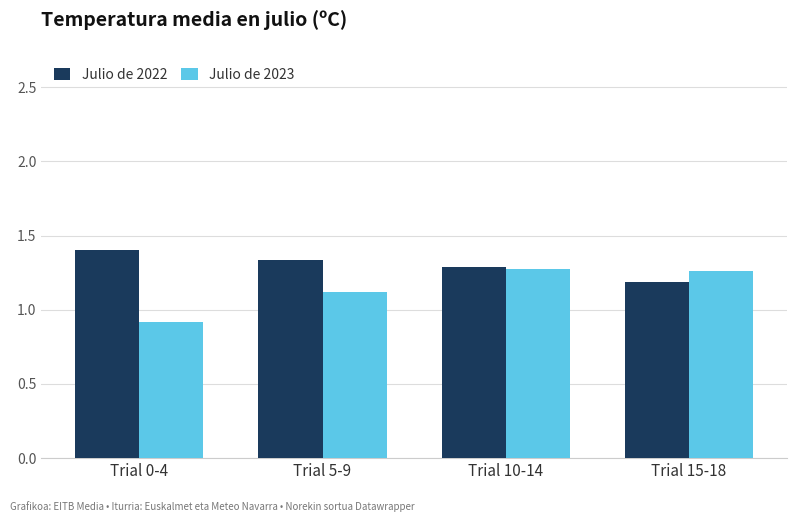

What value does the Julio de 2022 series have at Trial 15-18?

1.2